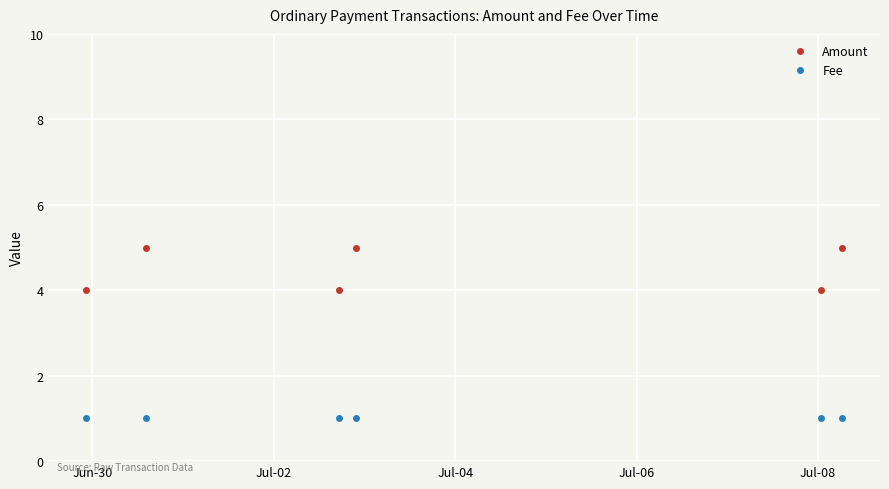

True or false: Fee has more than 2 points higher than both neighbors.

False